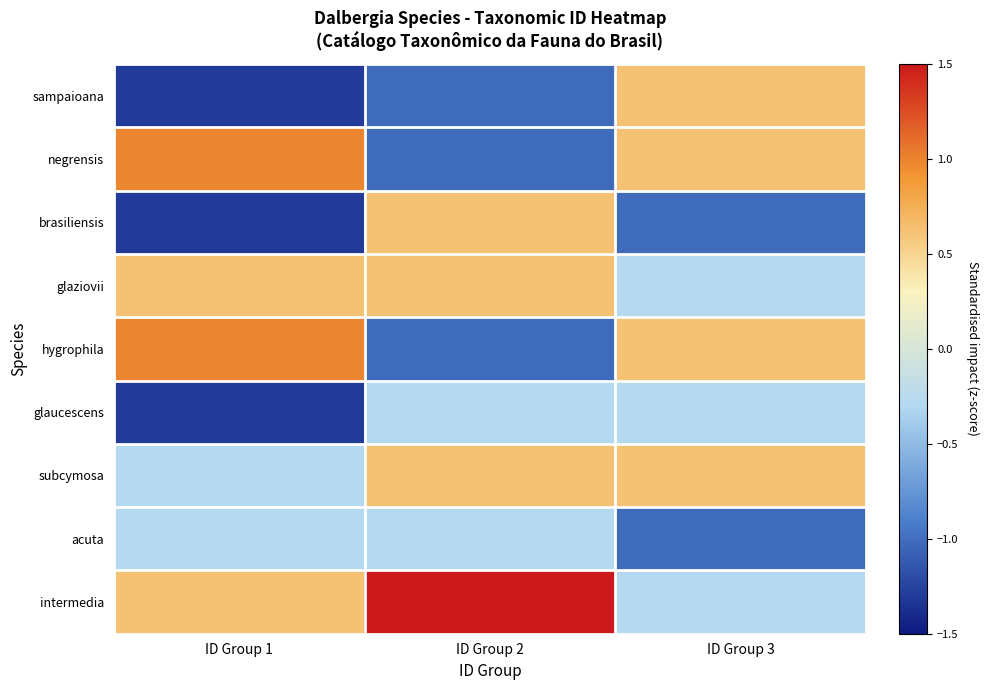

Reading left to right, transcribe all the data shown in this chart.

sampaioana: ID Group 1=-1.3	ID Group 2=-1.0	ID Group 3=0.6
negrensis: ID Group 1=1.0	ID Group 2=-1.0	ID Group 3=0.6
brasiliensis: ID Group 1=-1.3	ID Group 2=0.6	ID Group 3=-1.0
glaziovii: ID Group 1=0.6	ID Group 2=0.6	ID Group 3=-0.3
hygrophila: ID Group 1=1.0	ID Group 2=-1.0	ID Group 3=0.6
glaucescens: ID Group 1=-1.3	ID Group 2=-0.3	ID Group 3=-0.3
subcymosa: ID Group 1=-0.3	ID Group 2=0.6	ID Group 3=0.6
acuta: ID Group 1=-0.3	ID Group 2=-0.3	ID Group 3=-1.0
intermedia: ID Group 1=0.6	ID Group 2=3.3	ID Group 3=-0.3